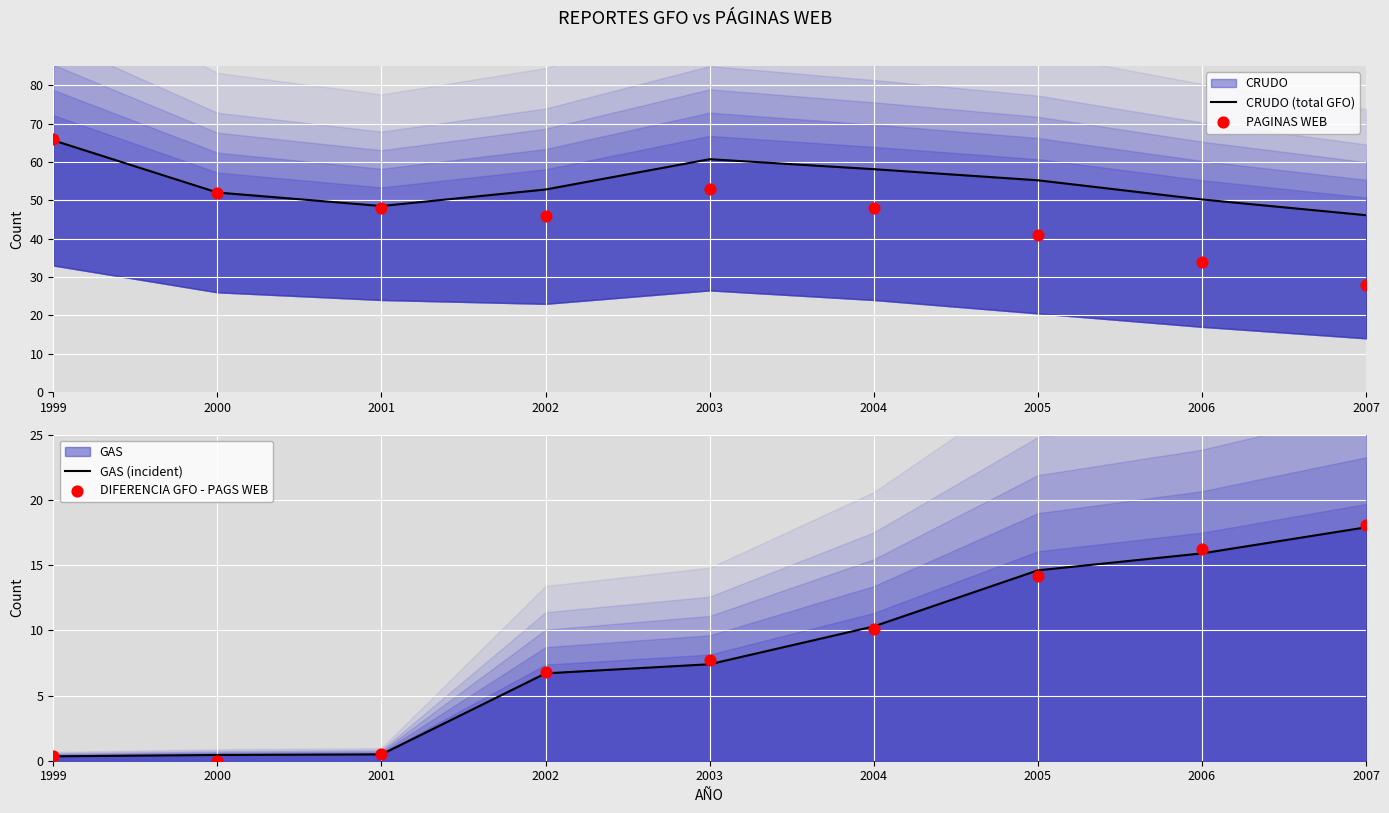

Which series has the largest Y range (max minus min)?

PAGINAS WEB